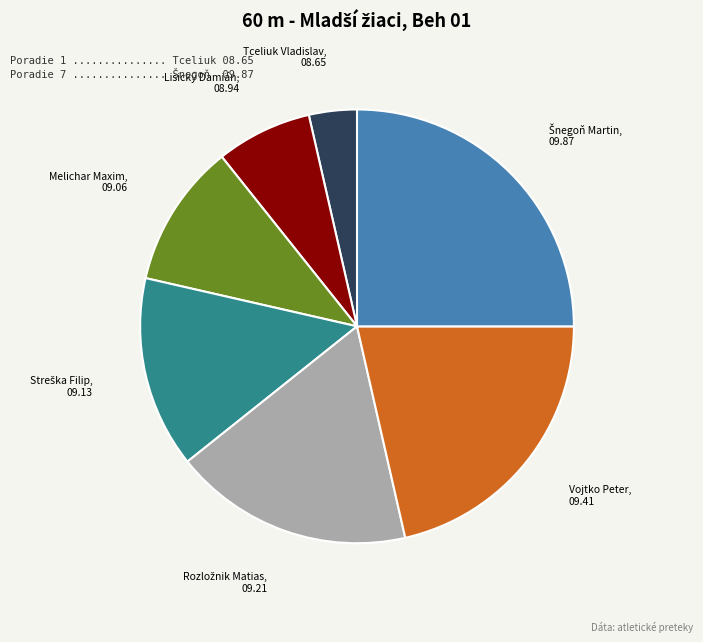

Does any single category account for the majority?

No